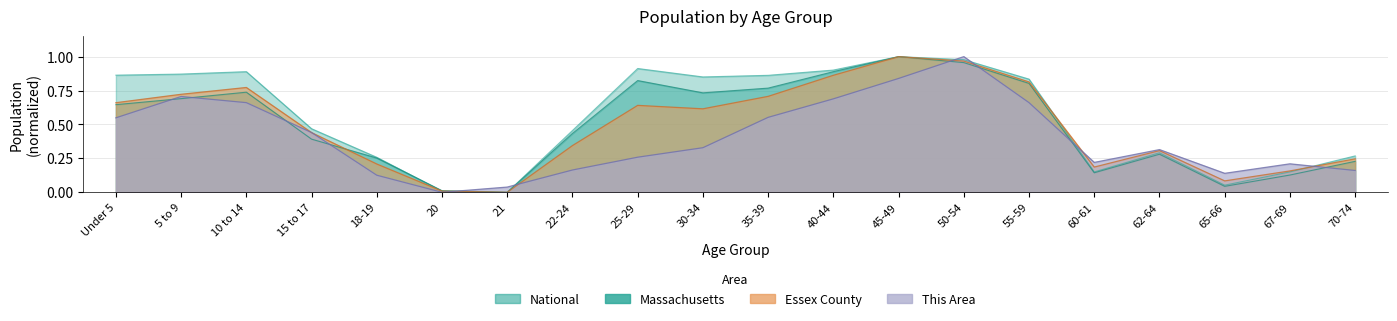

How many lines are shown in the chart?

4